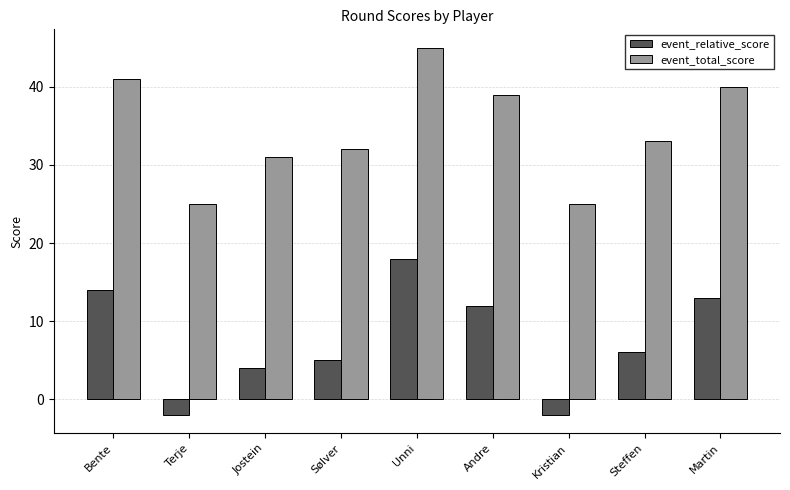

Which label corresponds to the largest value in the chart?

Unni